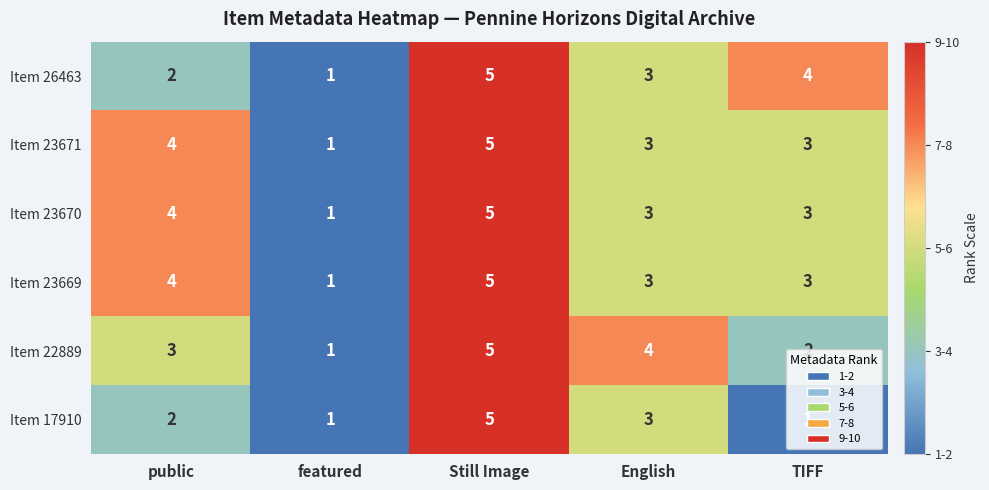

What is the approximate value of Item 23670 at English?

3